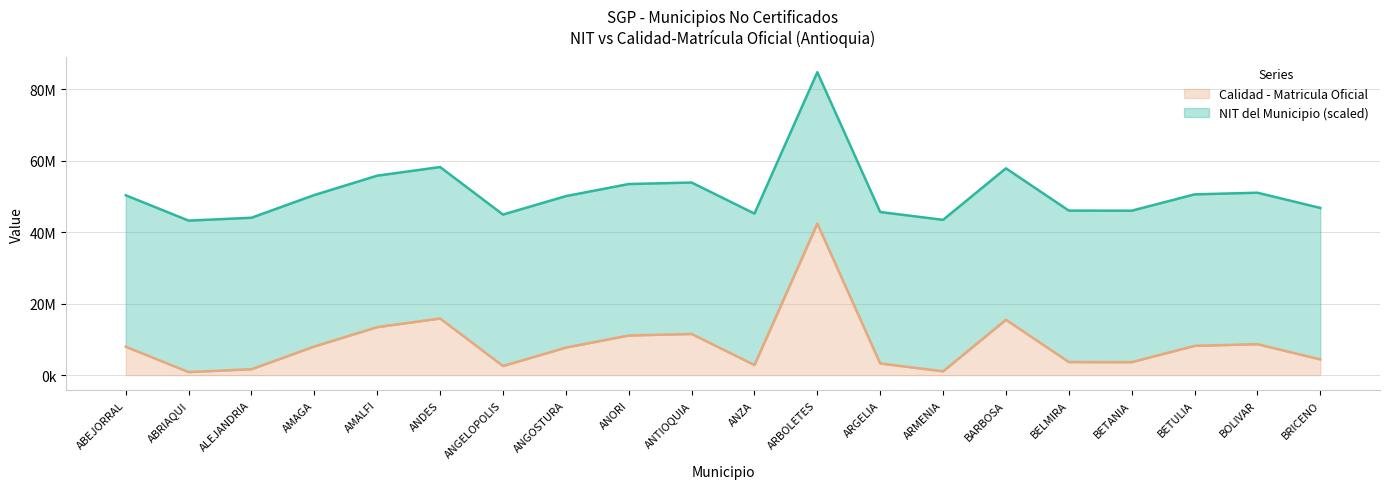

List the labels in order of value, largest first.

ARBOLETES, ANDES, BARBOSA, AMALFI, ANTIOQUIA, ANORI, BOLIVAR, BETULIA, AMAGA, ABEJORRAL, ANGOSTURA, BRICENO, BELMIRA, BETANIA, ARGELIA, ANZA, ANGELOPOLIS, ALEJANDRIA, ARMENIA, ABRIAQUI